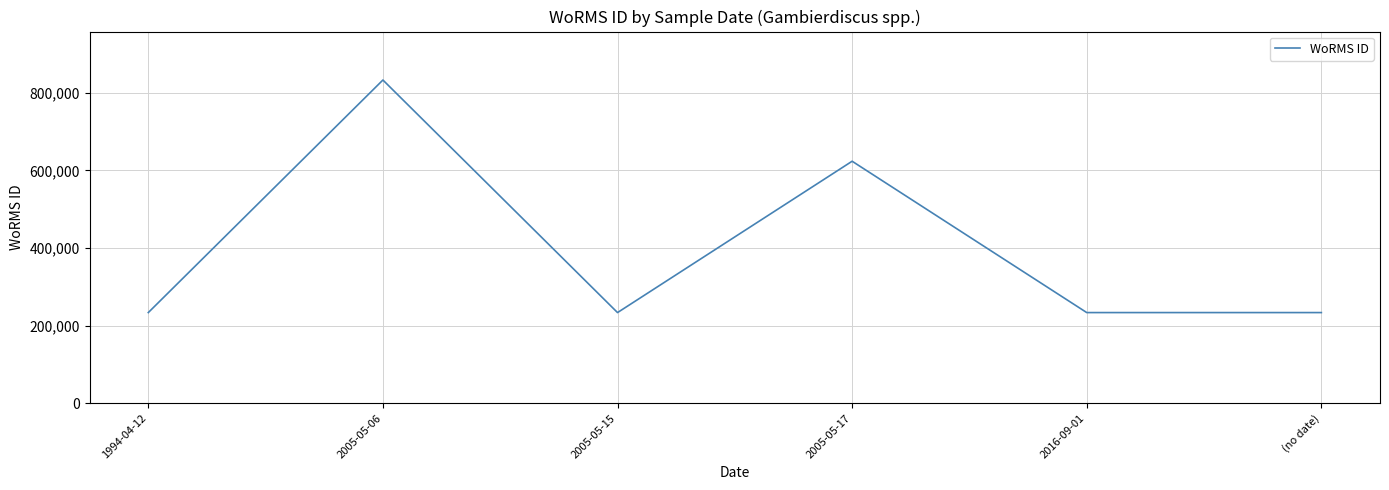

What is the difference between the values at 2016-09-01 and 2005-05-17?

390251